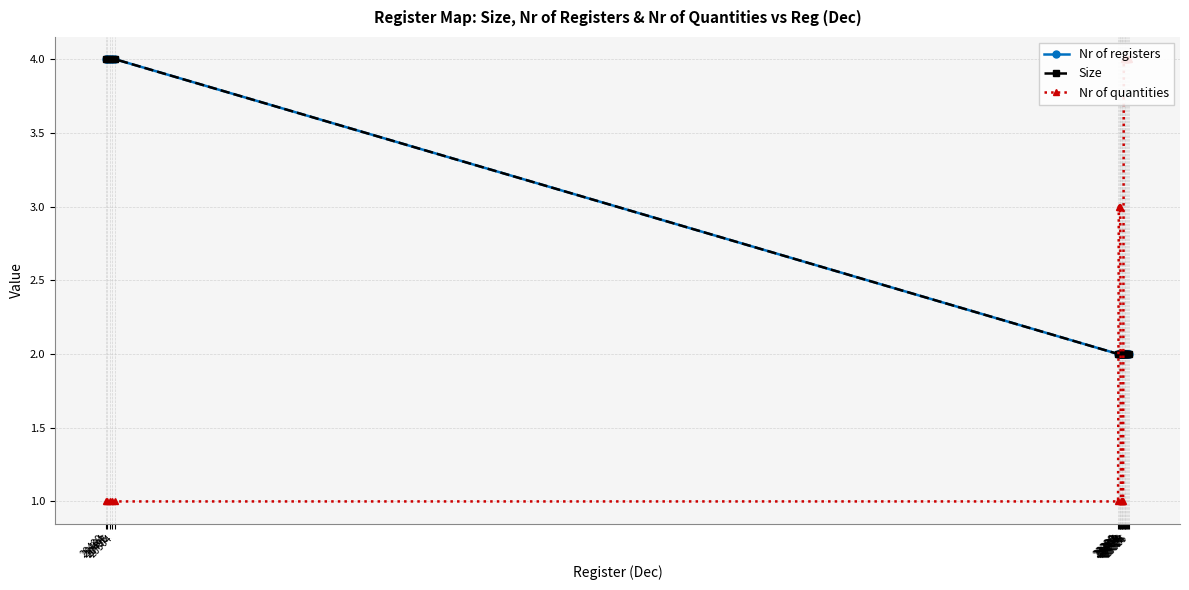

The value of Nr of quantities at 20504 is 1. True or false?

True